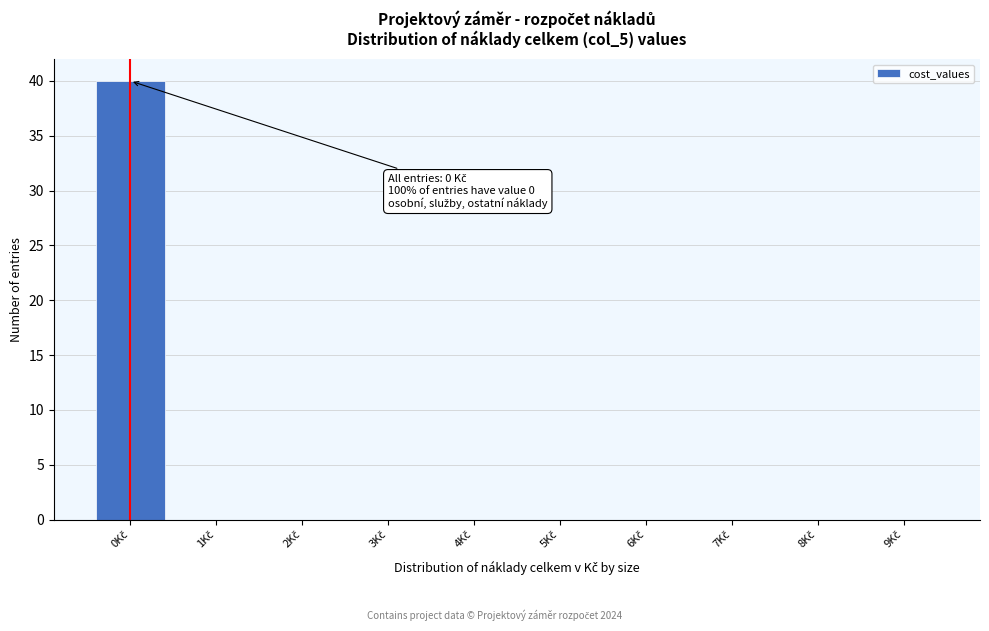

What is the greatest value displayed?

40